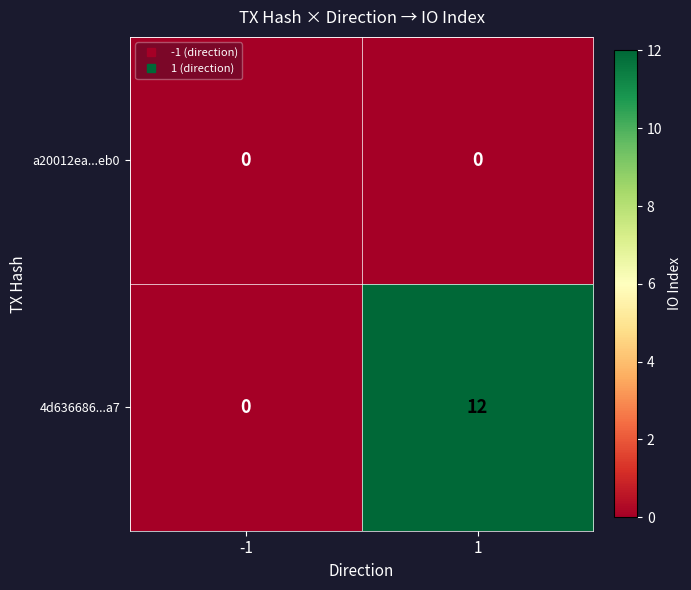

List the series in order of their overall mean, lowest first.

a20012ea...eb0, 4d636686...a7